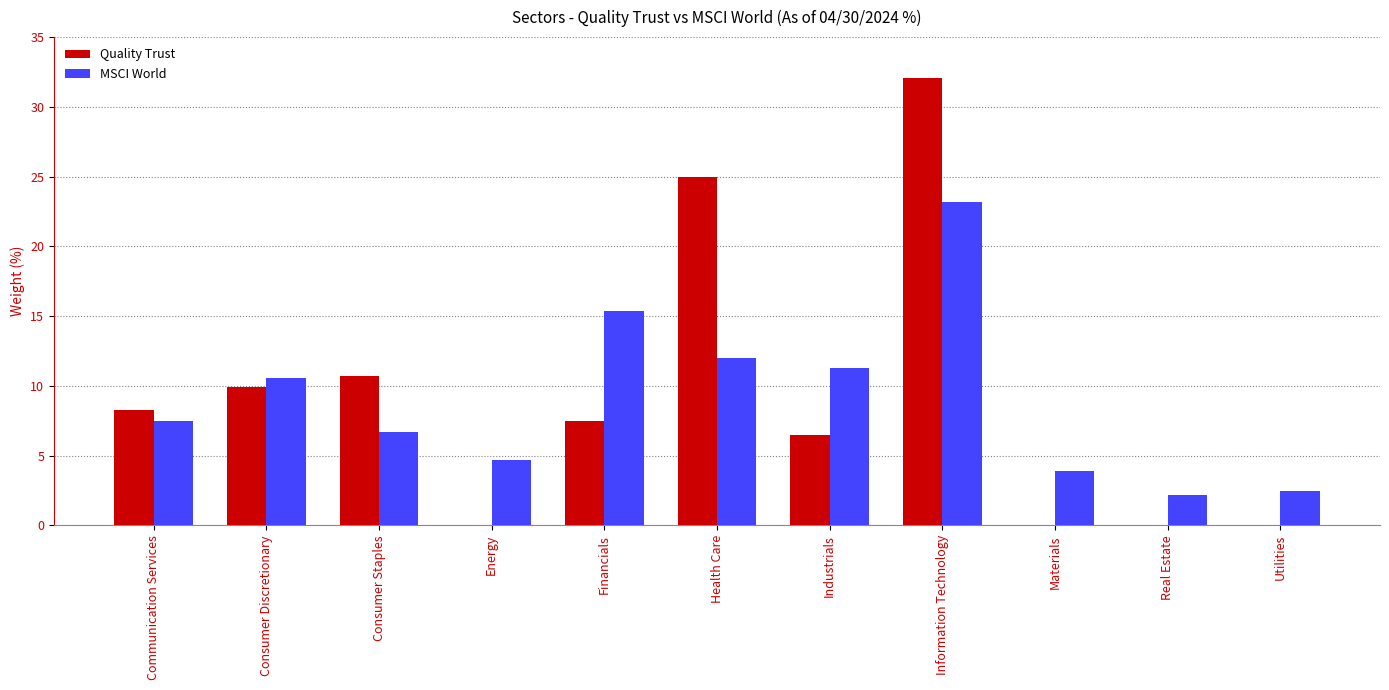

What is the total value across all series at Materials?

3.9